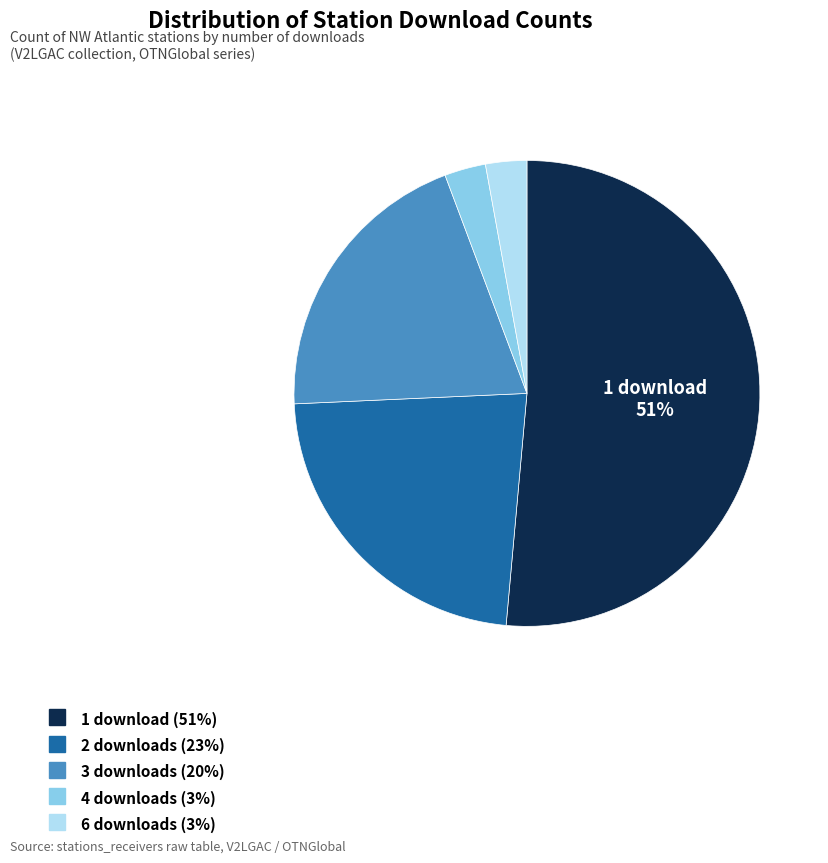

To the nearest percent, what is the average slice percentage?

20%